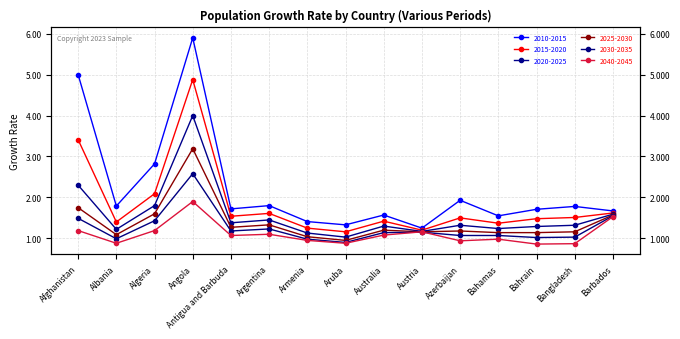

What is the total value across all series at Aruba?

6.2